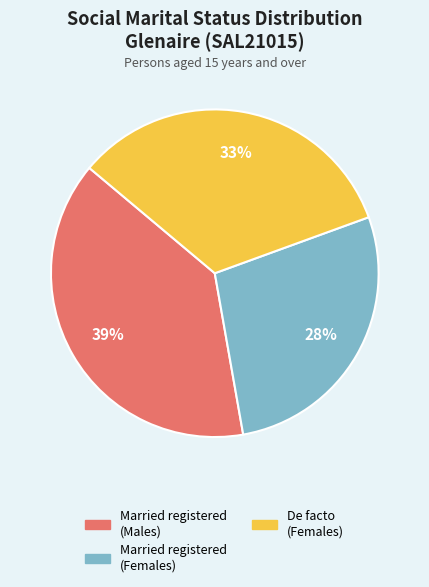

Is there a majority slice in this chart?

No